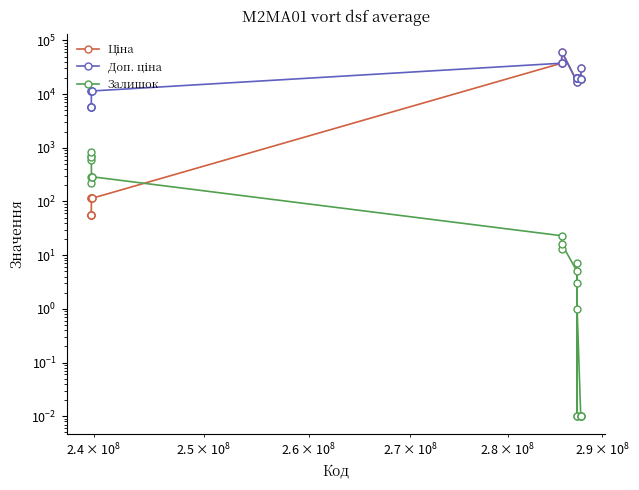

What is the sum of all Ціна values?

322414.0